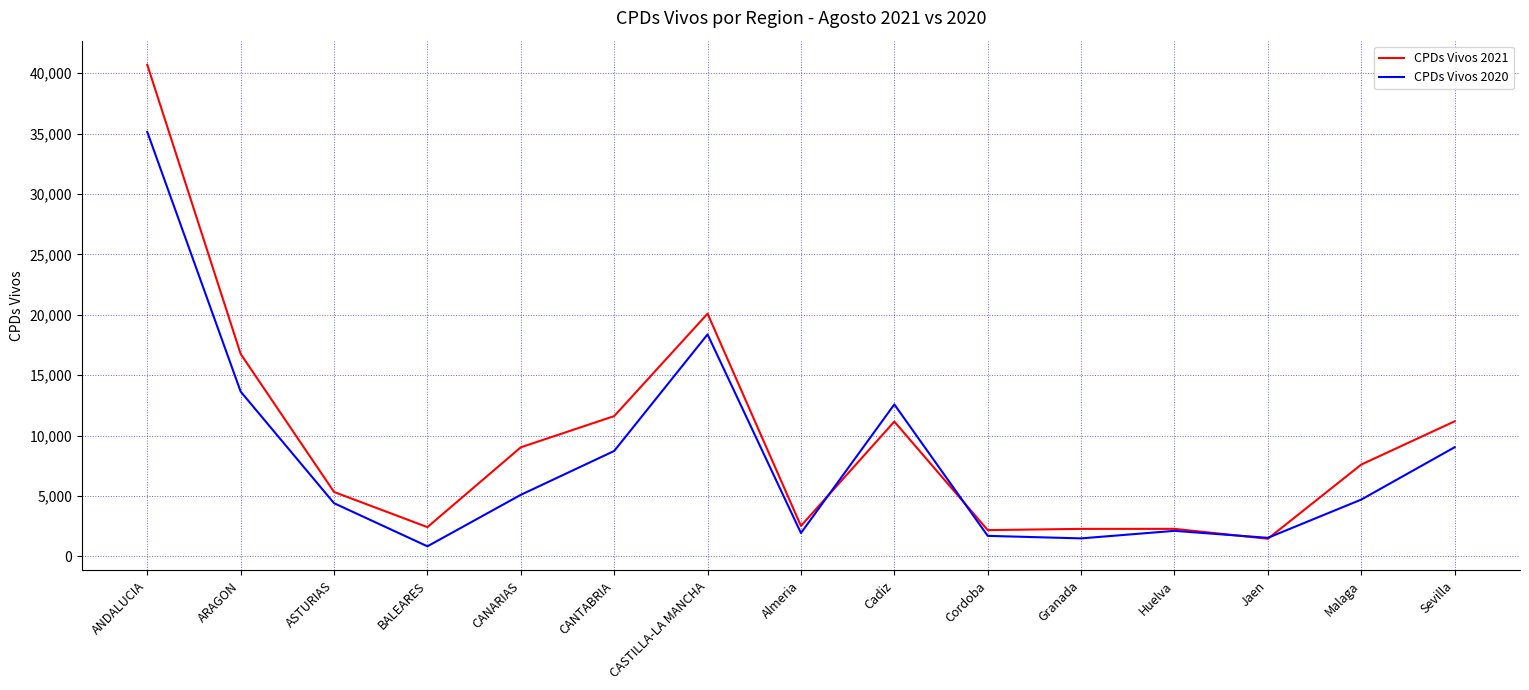

Where is CPDs Vivos 2020 nearest to the value 17987?

CASTILLA-LA MANCHA